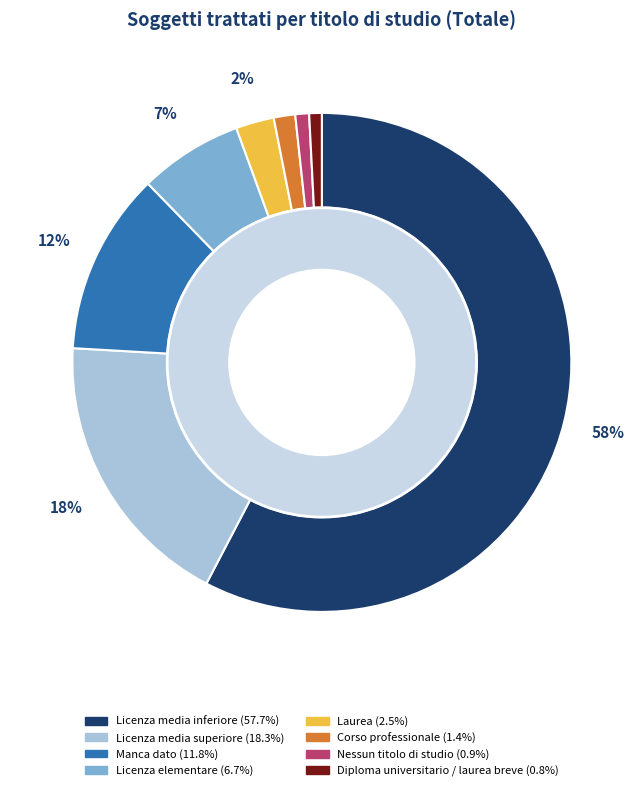

Rank the categories by value from lowest to highest.

Diploma universitario / laurea breve, Nessun titolo di studio, Corso professionale, Laurea, Licenza elementare, Manca dato, Licenza media superiore, Licenza media inferiore